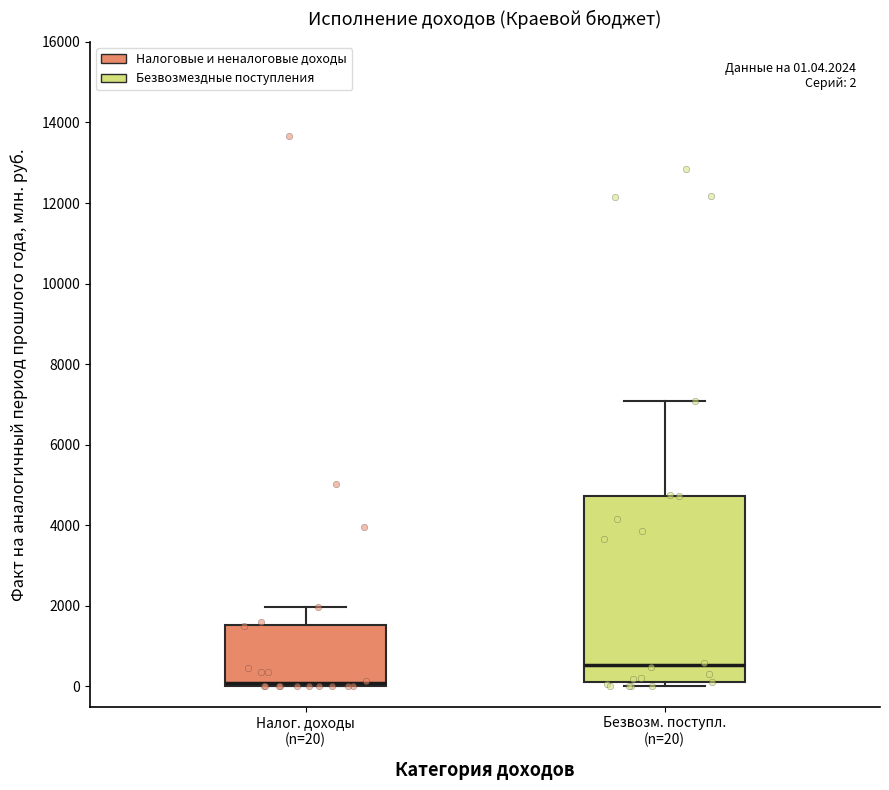

Which box has the lowest median line?

Налог. доходы (n=20)